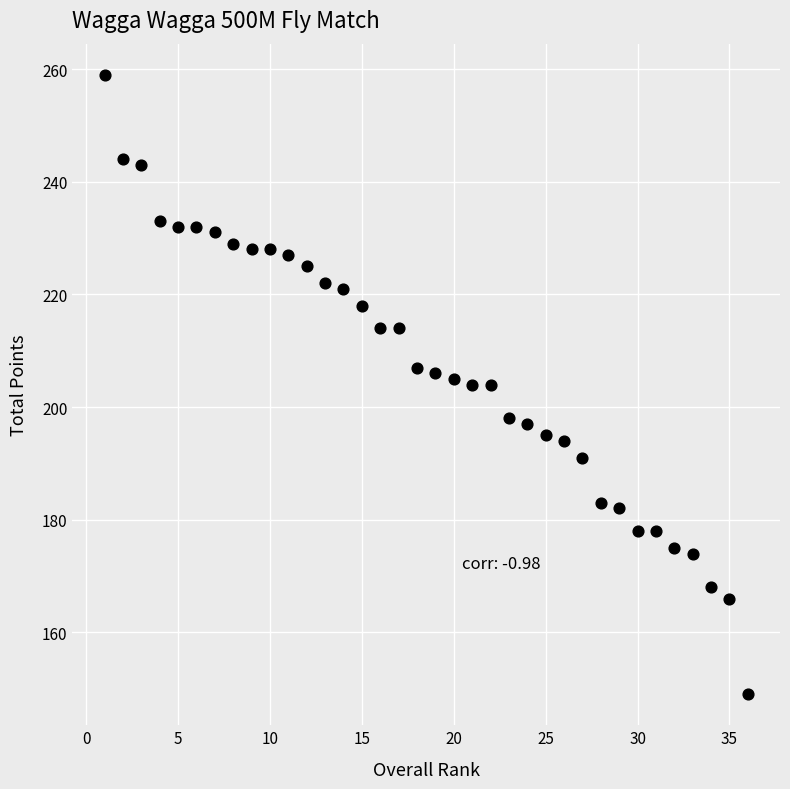

What is the range of Y values (max minus min)?

110.0